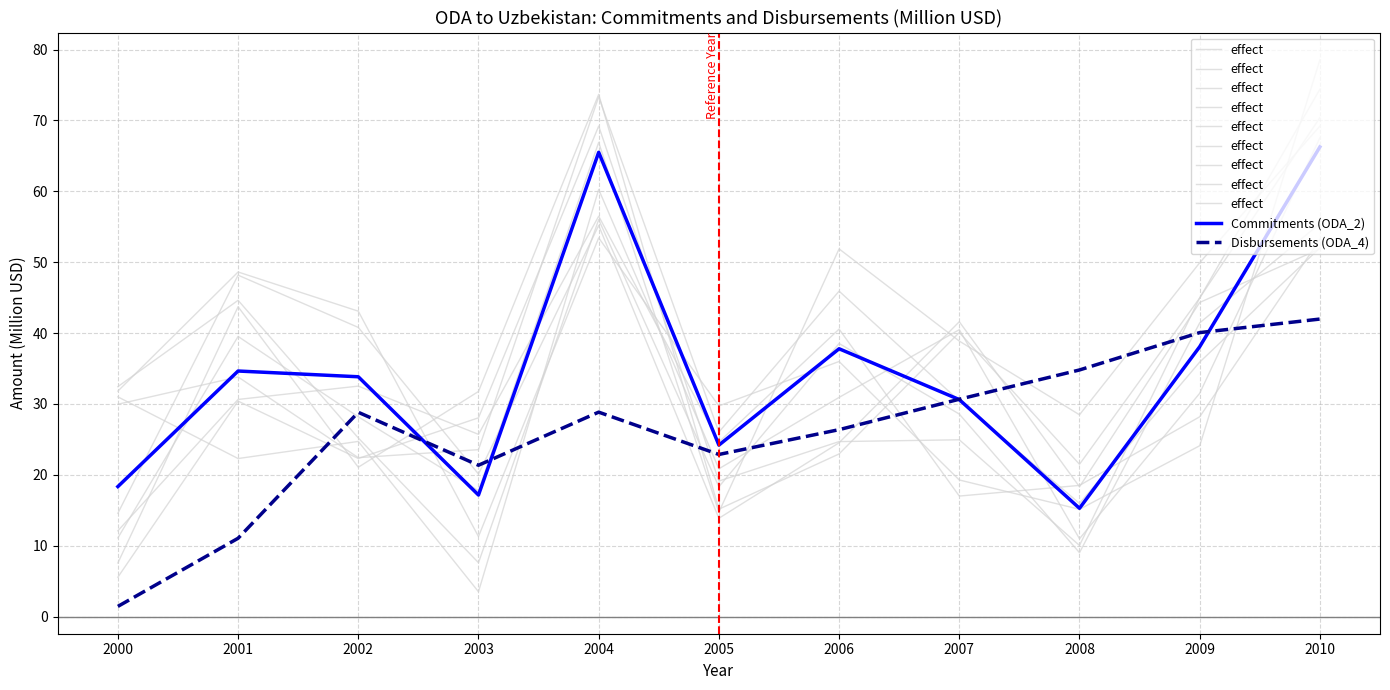

Which series ends up on top after the final intersection of Disbursements (ODA_4) and effect?

effect